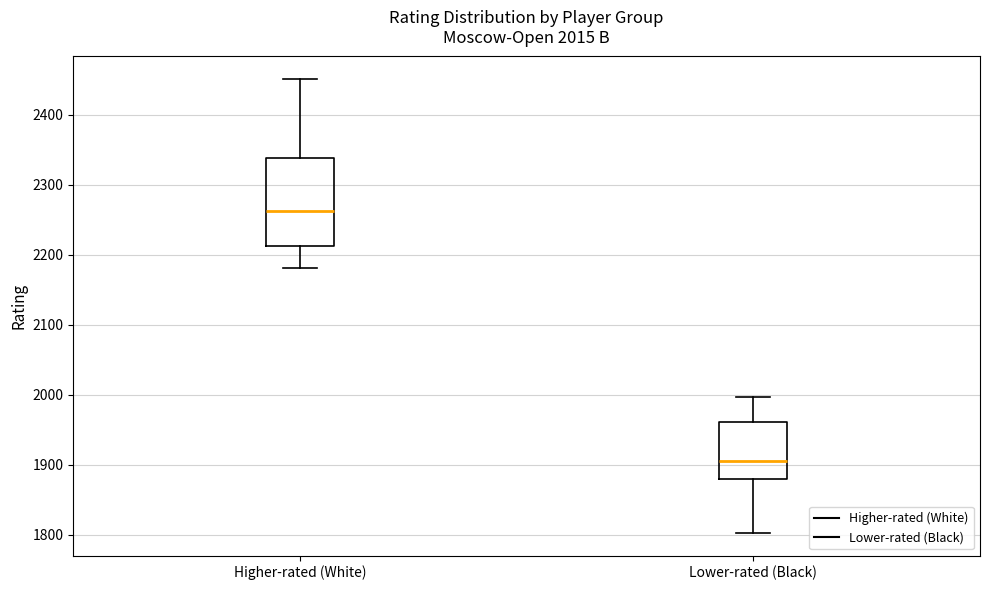

Comparing the boxes themselves (not the whiskers), which one is the tallest?

Higher-rated (White)